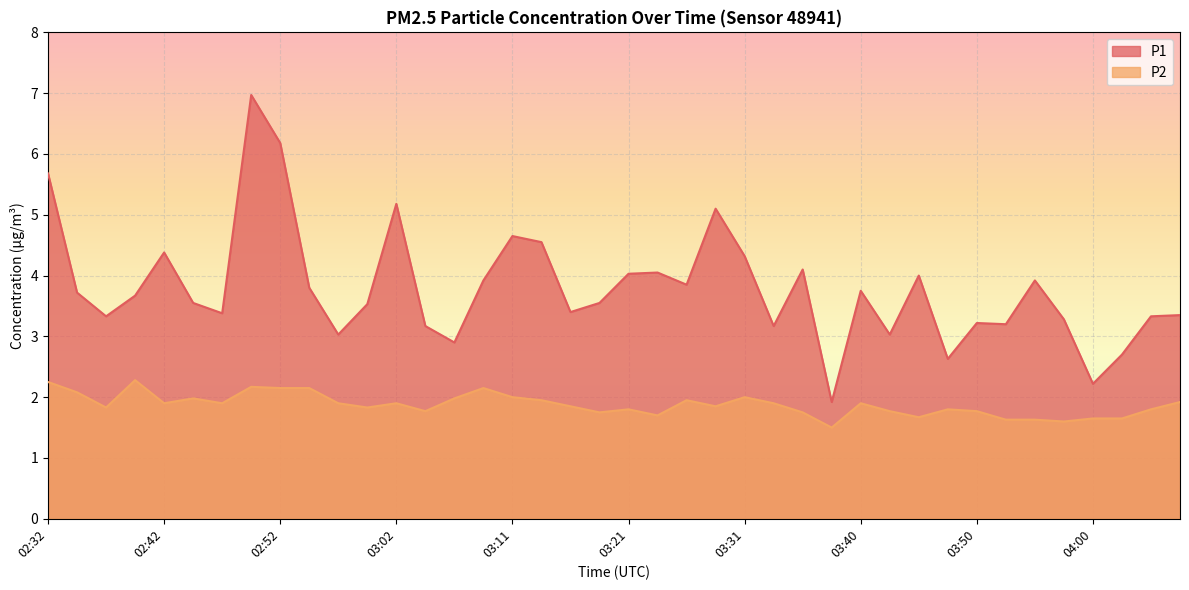

True or false: P2 has more than 1 points higher than both neighbors.

True